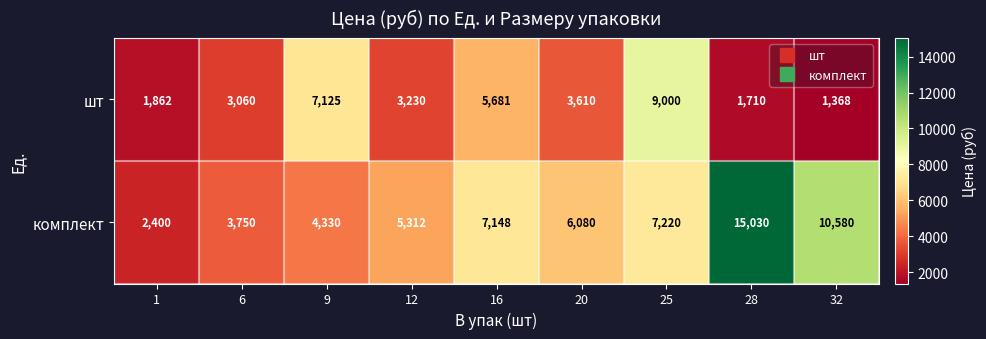

What is the maximum value for шт?

9000